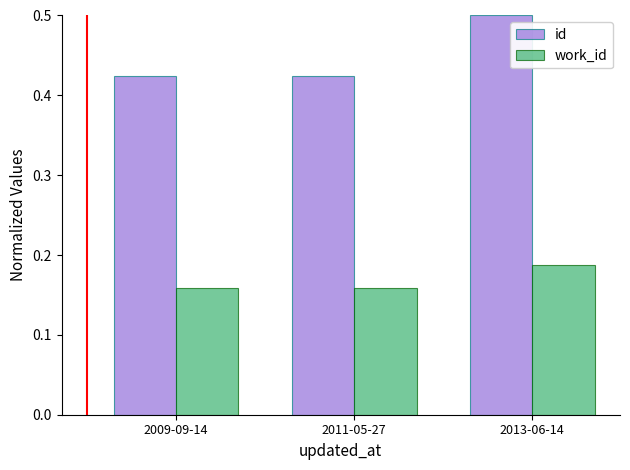

How many categories are shown in the chart?

3